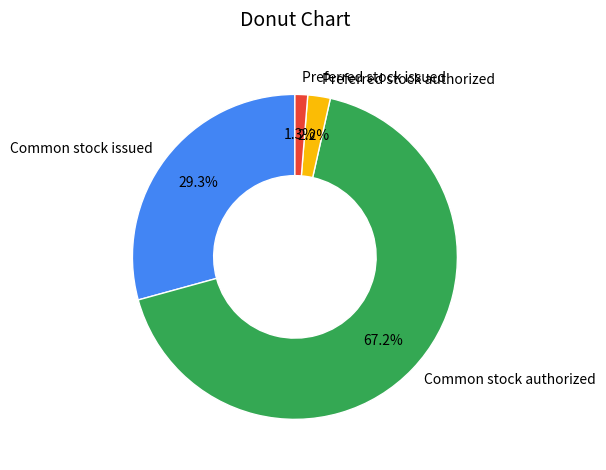

Rank the categories by value from lowest to highest.

Preferred stock issued, Preferred stock authorized, Common stock issued, Common stock authorized